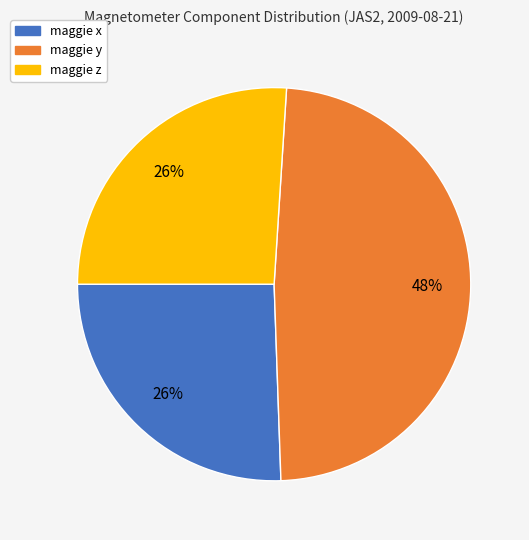

Is the sum of maggie y and maggie z greater than half?

Yes